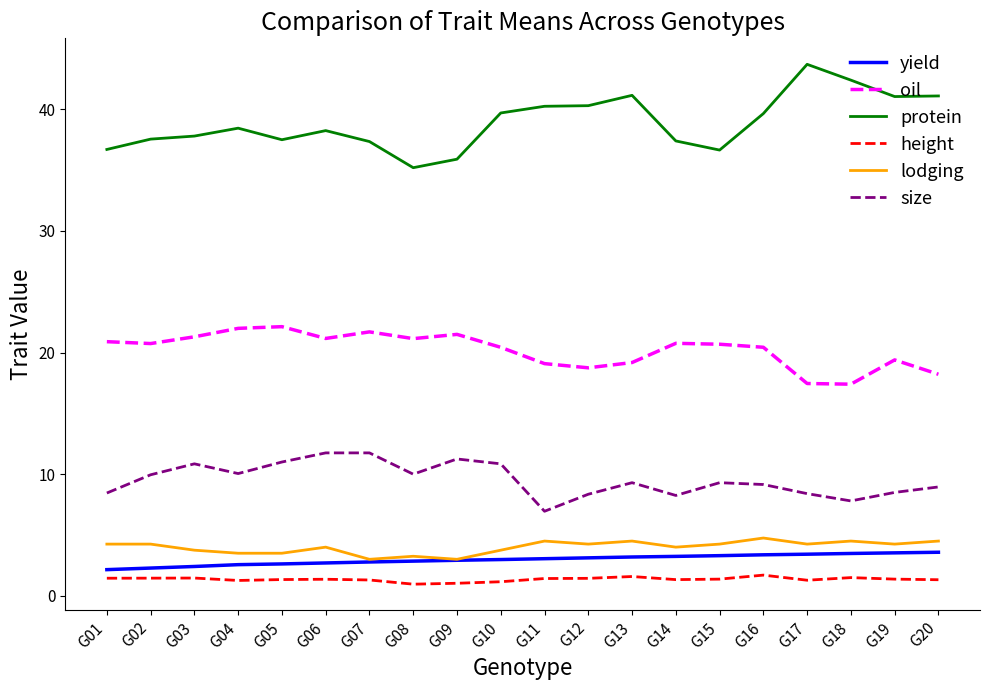

What is the maximum value shown in the chart?

43.7